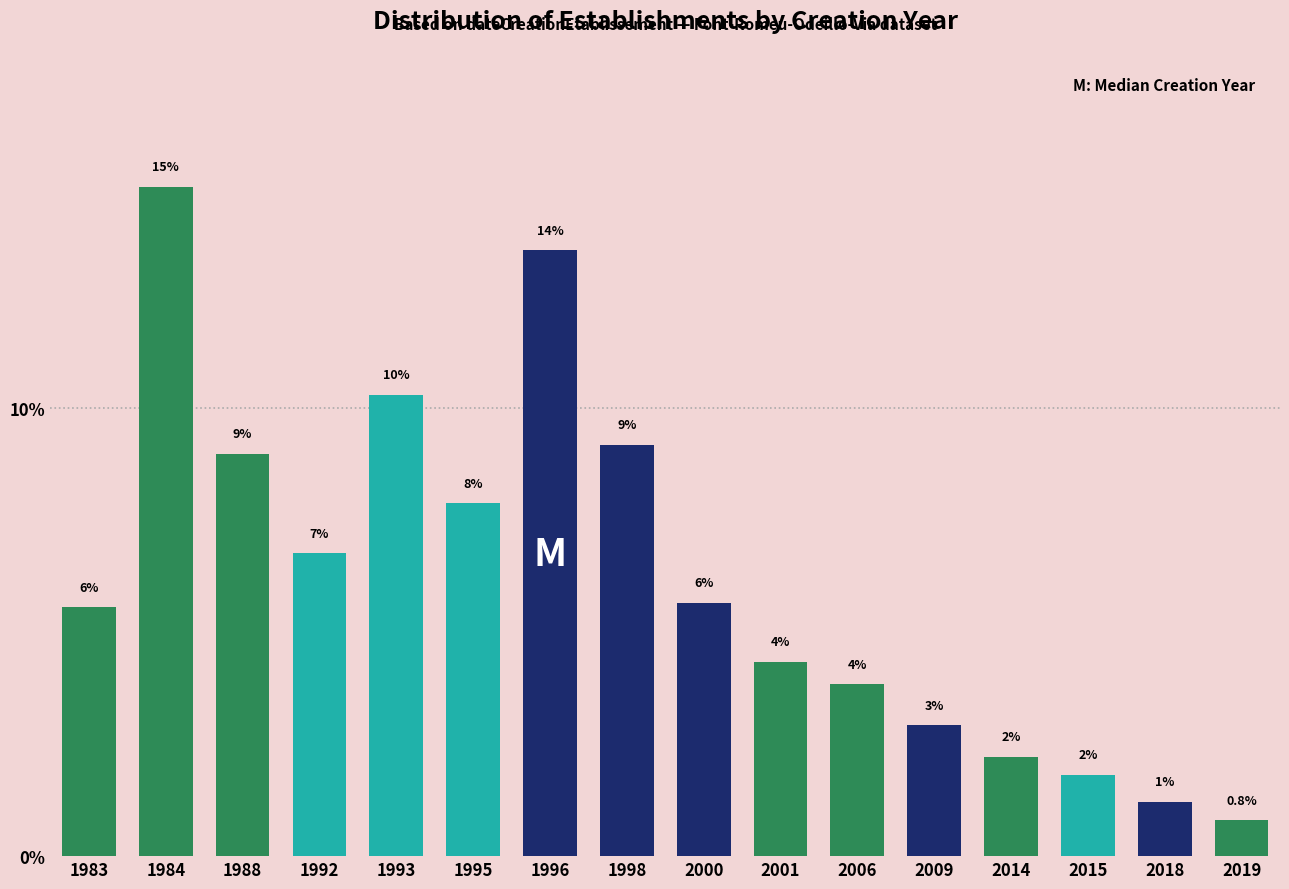

How many bars are there in total?

16